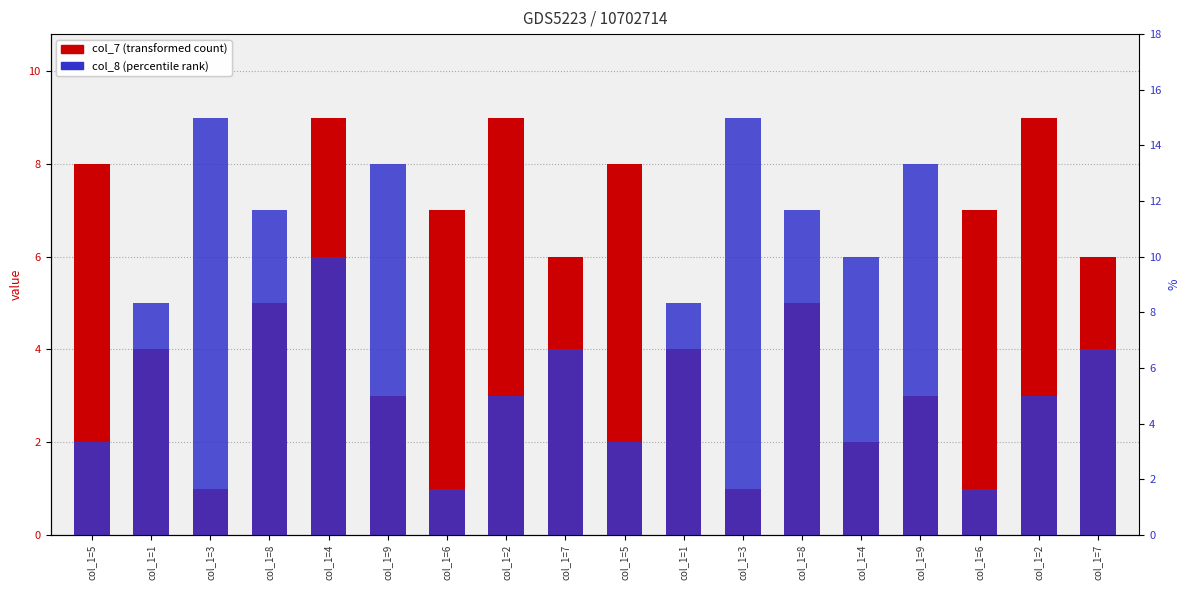

What is the value of the col_8 (percentile rank) bar at the 6th from the left?

8